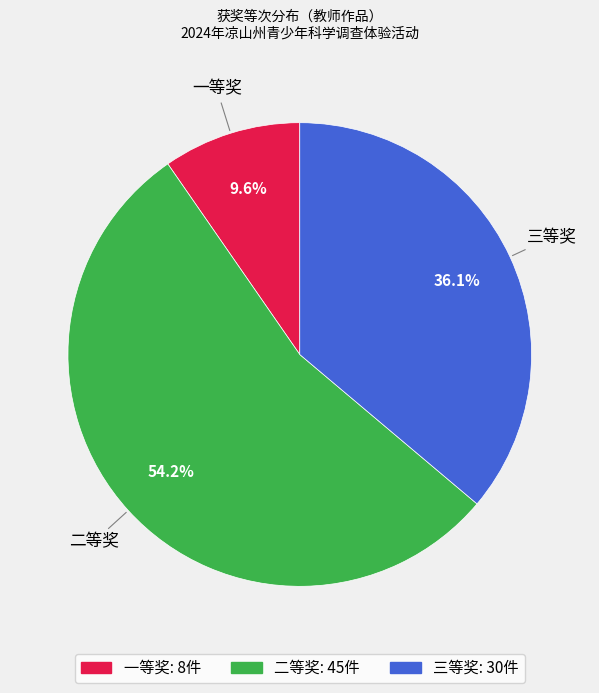

Is it true that 二等奖 is 43% of the pie?

False